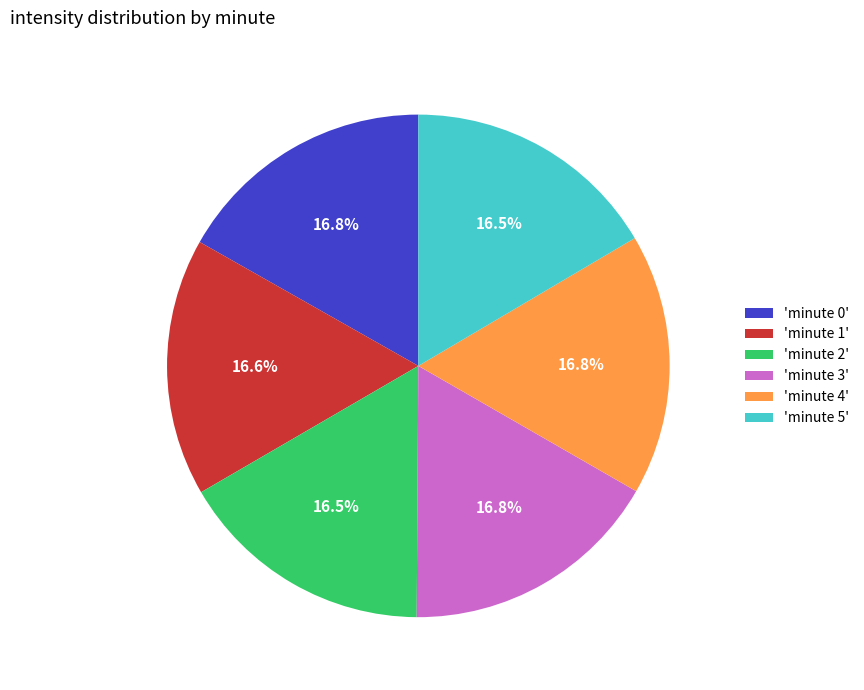

Is there any slice that represents more than half of the pie?

No